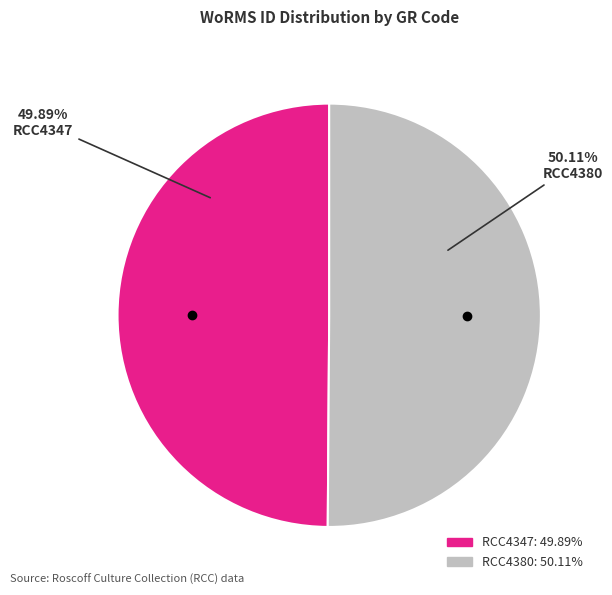

Is there any slice that represents more than half of the pie?

Yes